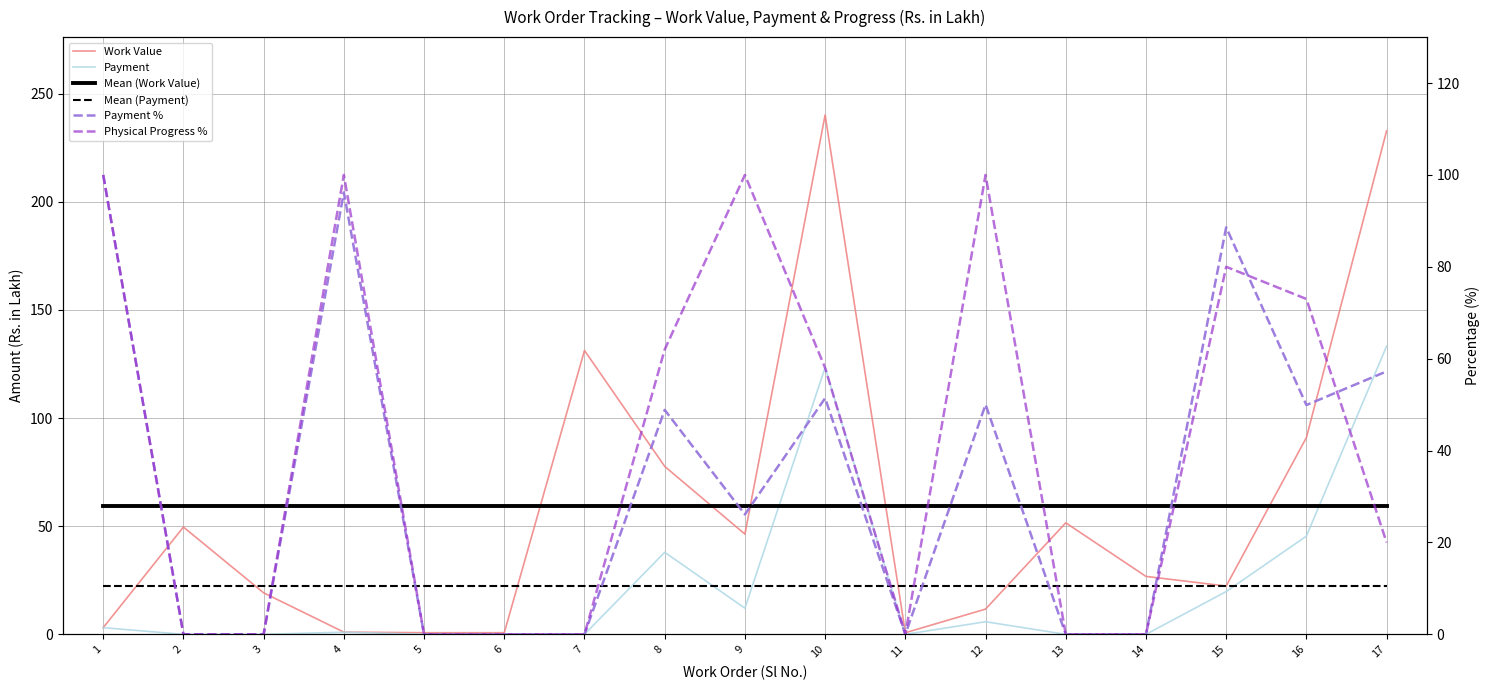

Which has a higher value, 14 or 1?

14